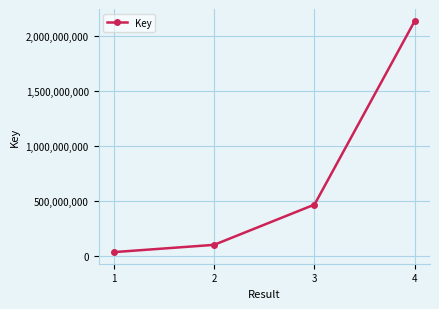

Between 4 and 2, which is larger?

4